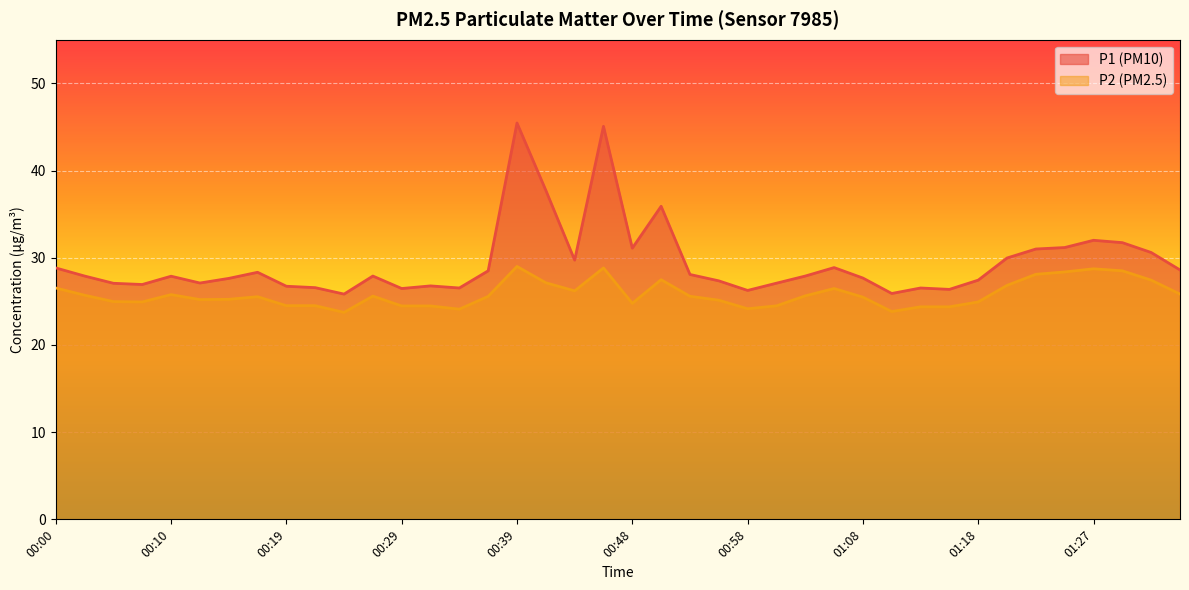

At which label does P2 first exceed 25?

00:00